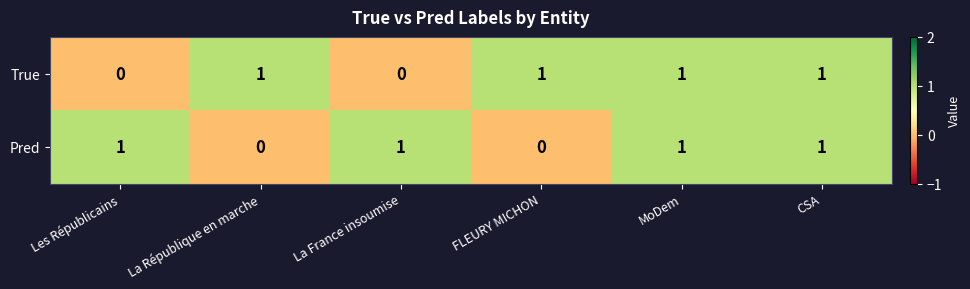

Is the value of Pred at La République en marche greater than the value of True at MoDem?

No